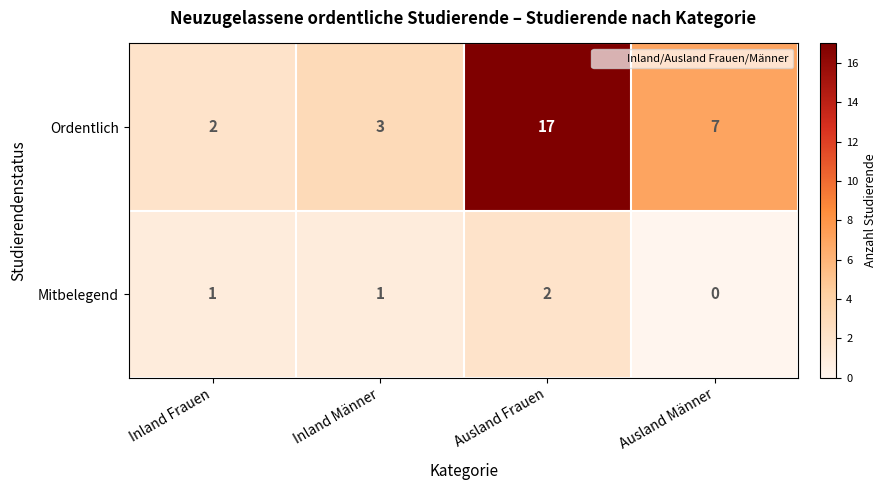

Between Ausland Frauen and Ausland Männer, which series saw the biggest shift?

Ordentlich